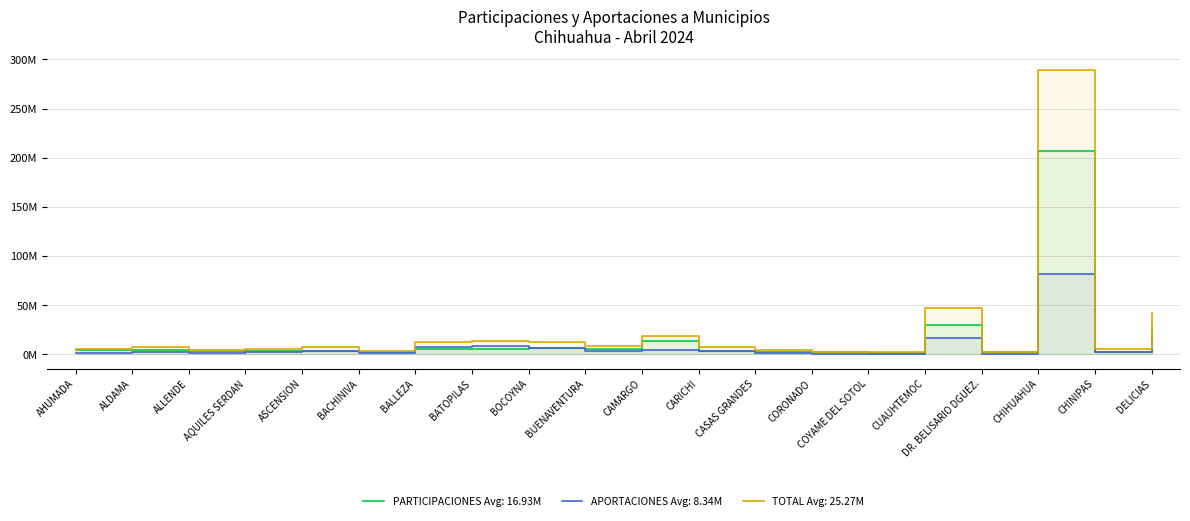

Is it true that APORTACIONES equals 6.8 at BOCOYNA?

True